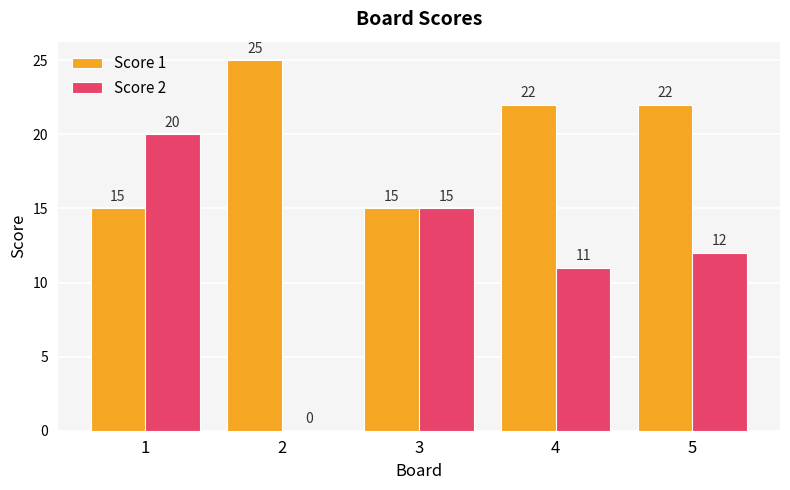

Which series changed the most between 3 and 4?

Score 1